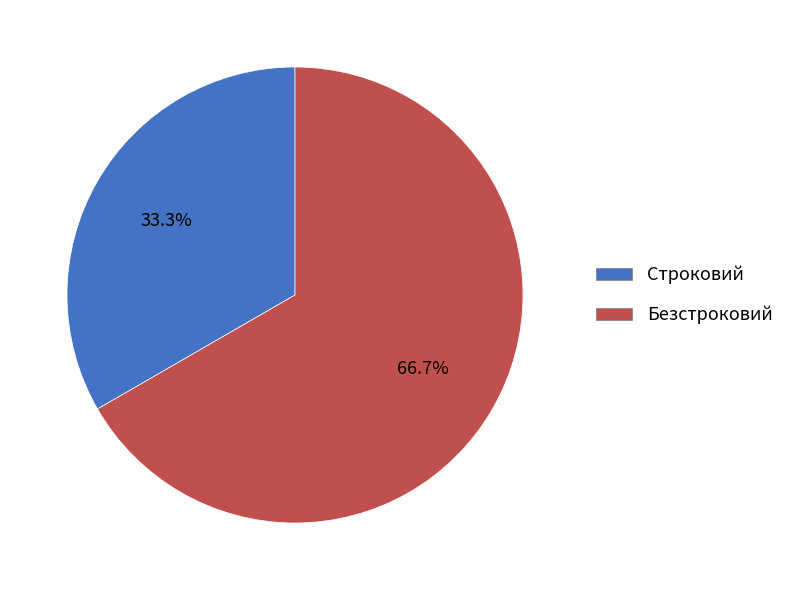

To the nearest percent, what portion does Безстроковий represent?

67%